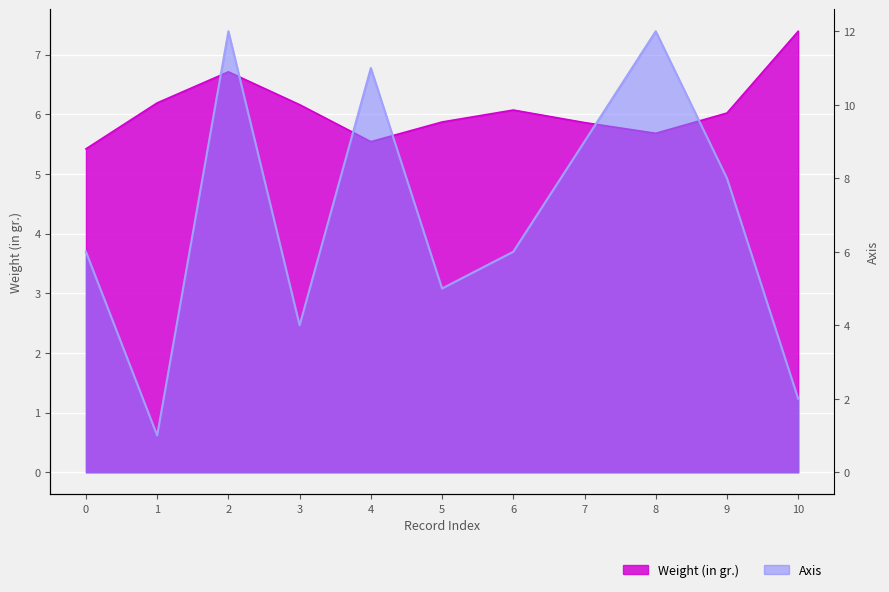

True or false: Weight (in gr.) and Axis intersect in this chart.

True